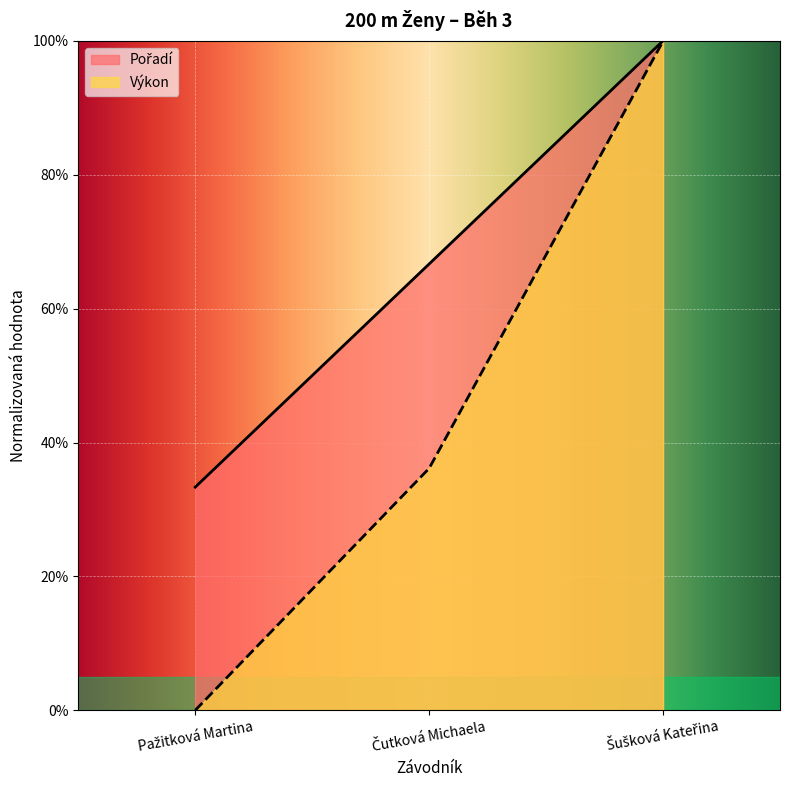

What is the label of the 2nd point from the left?

Čutková Michaela